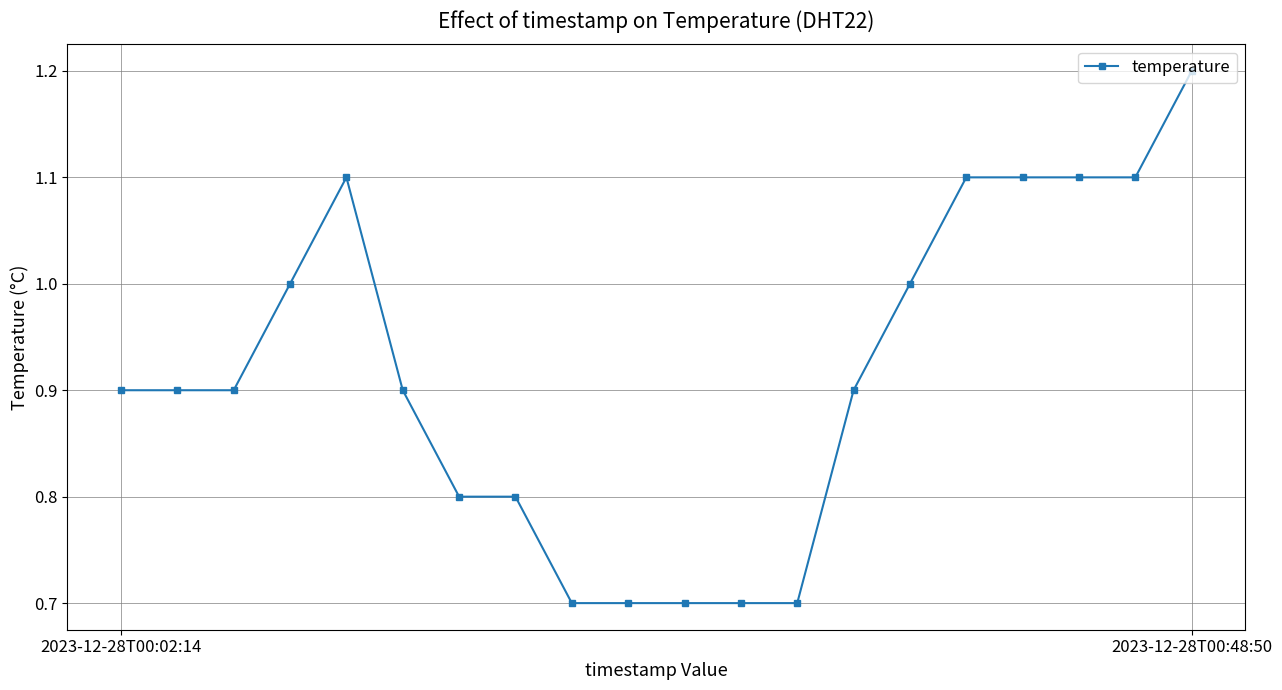

How many data points does each series have?

20